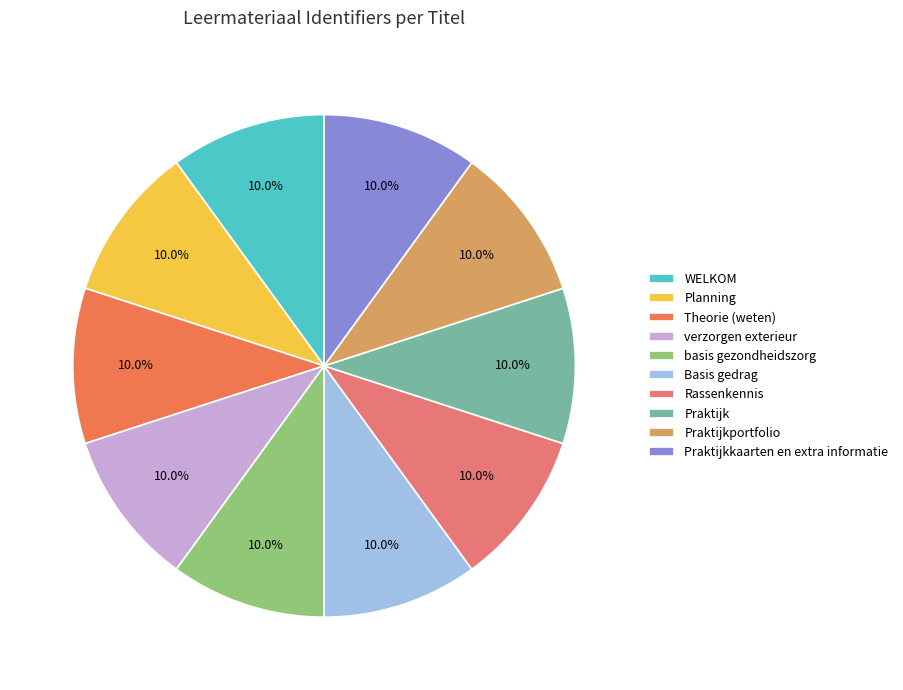

Count the number of slices in the pie.

10